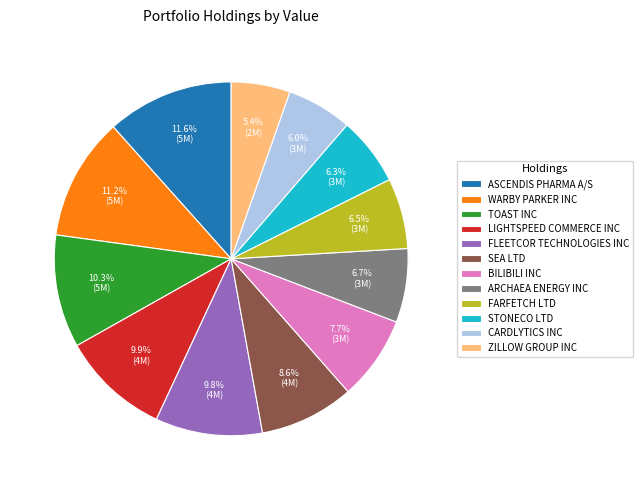

How much of the chart is everything except FARFETCH LTD?

93.5%